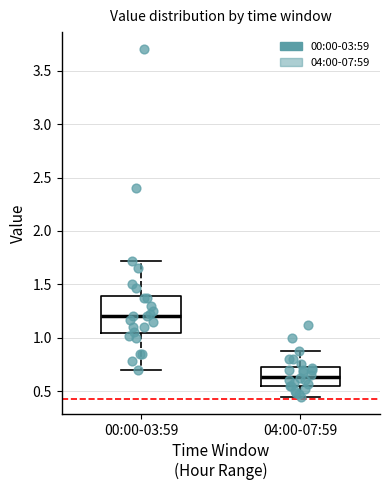

Reading left to right, transcribe this box plot: for each box, give where its median line is, the range the box spans, and where its two whiskers end, as read against the y-axis. The values are not printed on the chart, so give them approximately, as read against the axis.

00:00-03:59: median 1.20, box 1.05 to 1.40, whiskers 0.70 to 1.70
04:00-07:59: median 0.65, box 0.55 to 0.75, whiskers 0.45 to 0.90